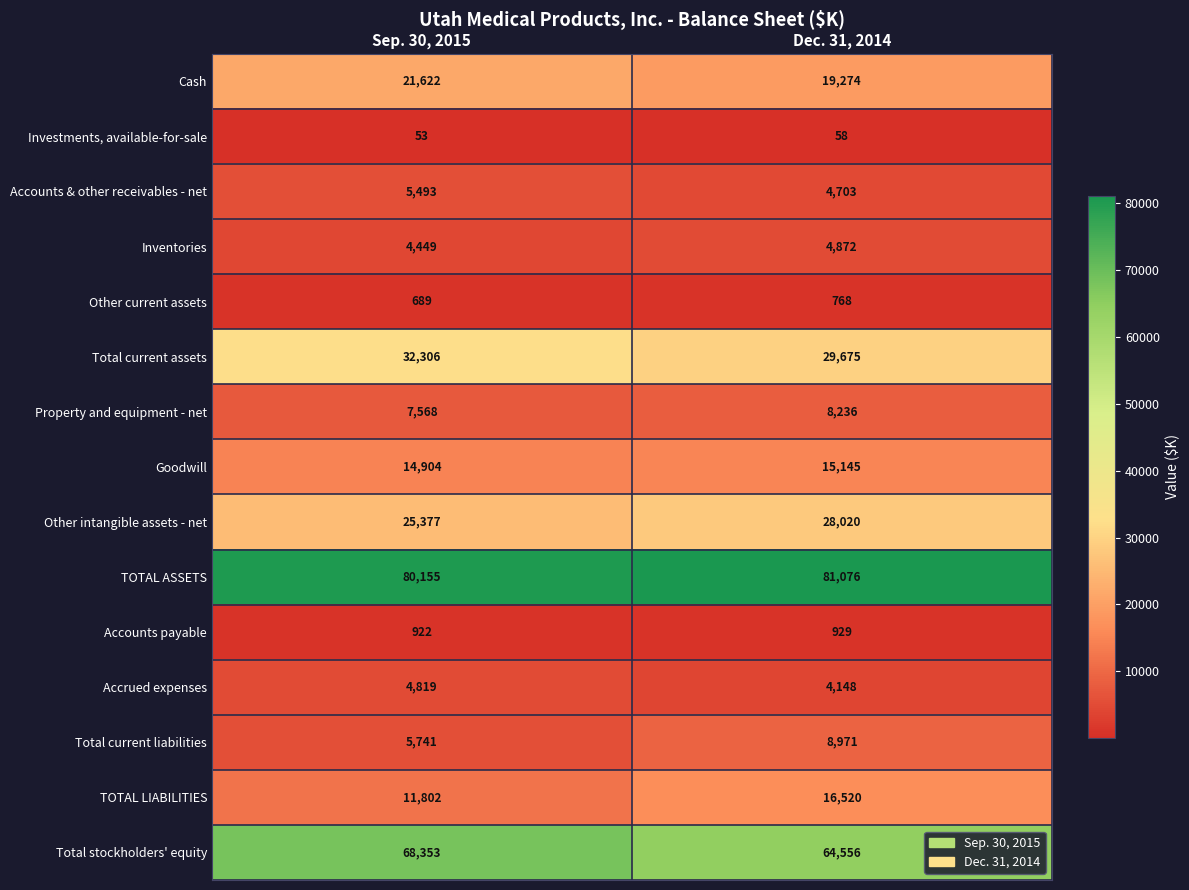

How many series are shown in this chart?

15